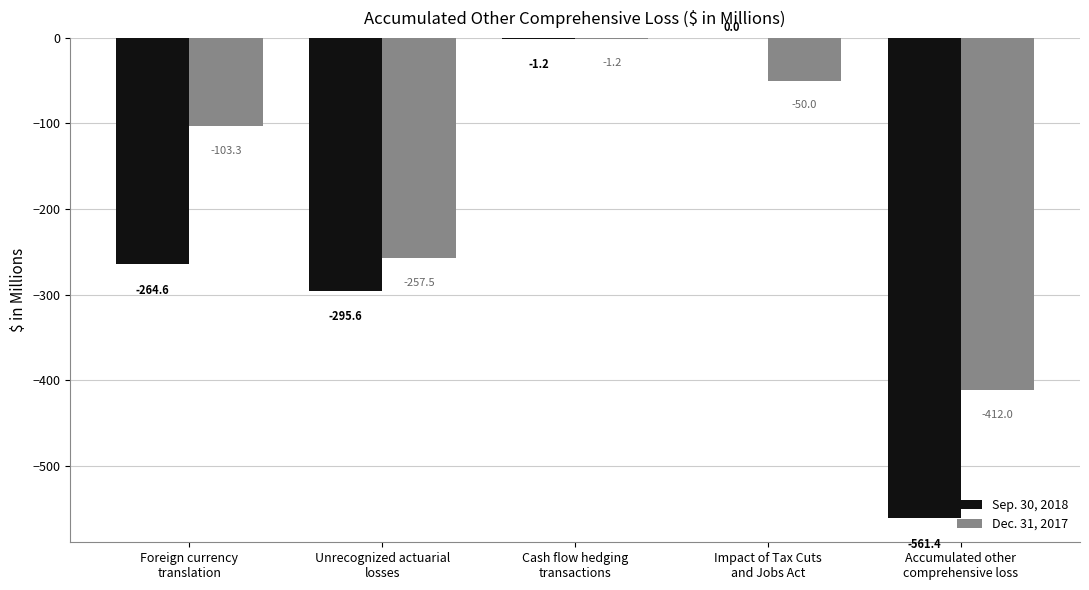

The value of Sep. 30, 2018 at Cash flow hedging
transactions is -1.2. True or false?

True